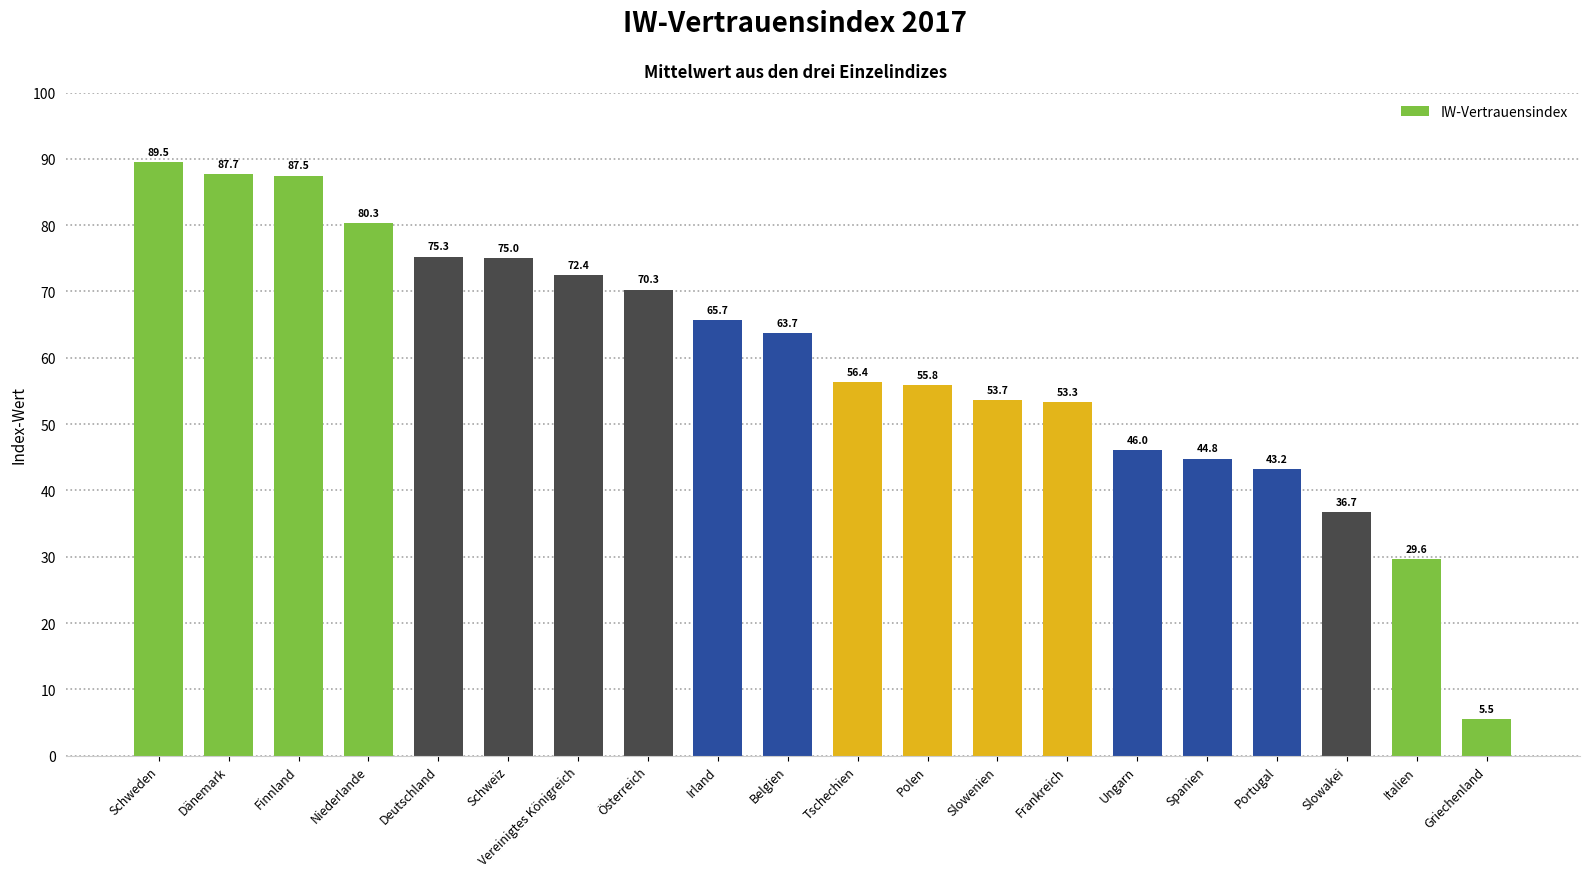

What is the label of the 6th bar from the left?

Schweiz